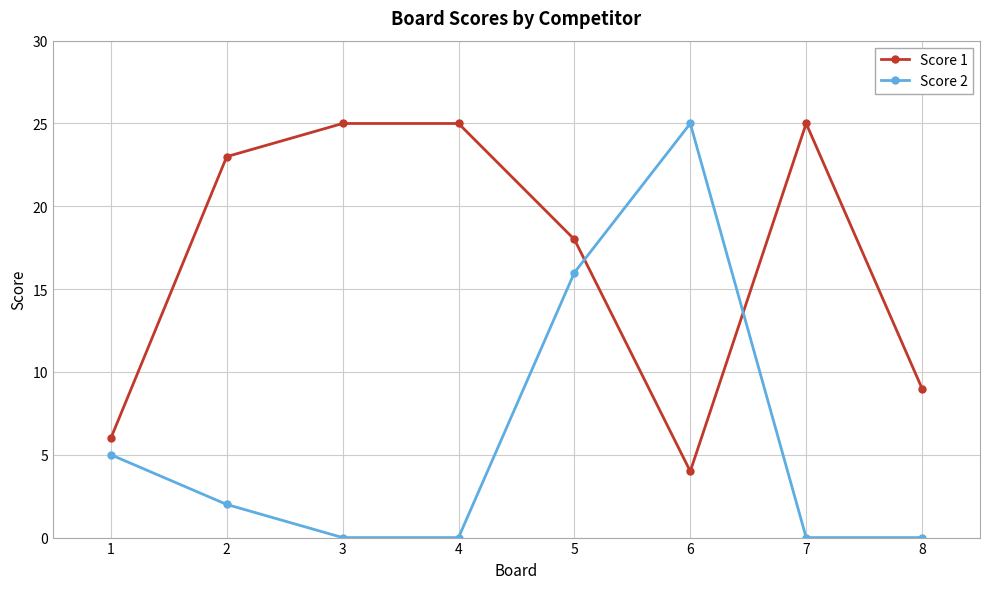

Between 3 and 5, which series saw the biggest shift?

Score 2